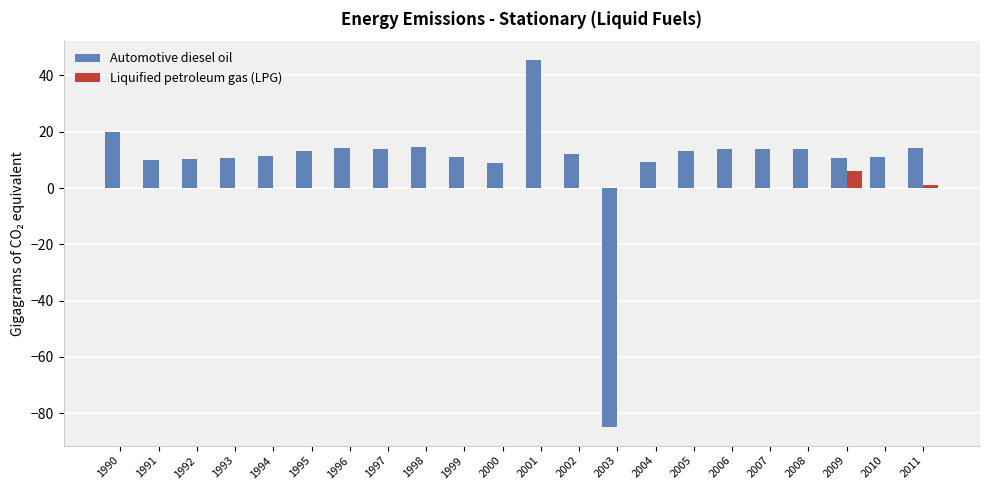

How many groups of bars are there?

22